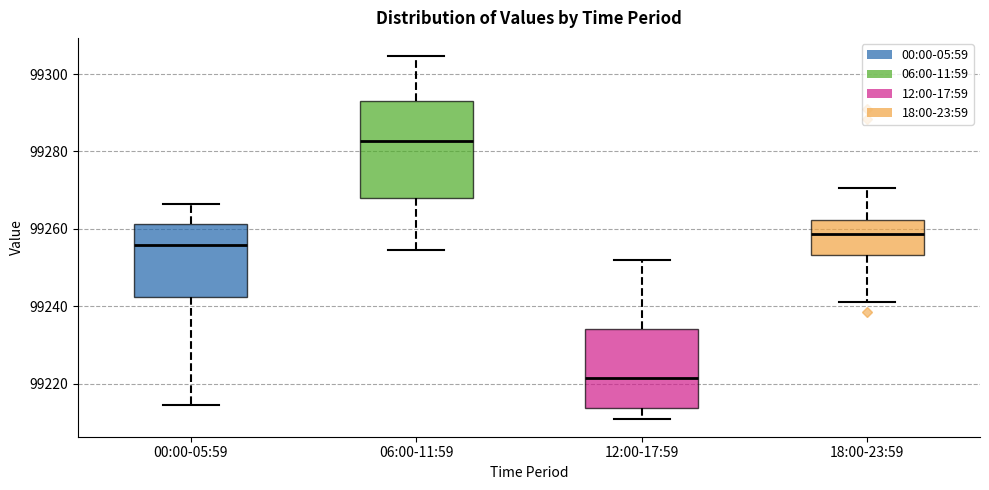

Reading left to right, read every box against the y-axis: the position of its median line, the range the box covers, and the ends of its whiskers. The values are not printed on the chart, so give them approximately, as read against the axis.

00:00-05:59: median 99256, box 99242 to 99262, whiskers 99214 to 99266
06:00-11:59: median 99282, box 99268 to 99292, whiskers 99254 to 99304
12:00-17:59: median 99222, box 99214 to 99234, whiskers 99210 to 99252
18:00-23:59: median 99258, box 99254 to 99262, whiskers 99242 to 99270